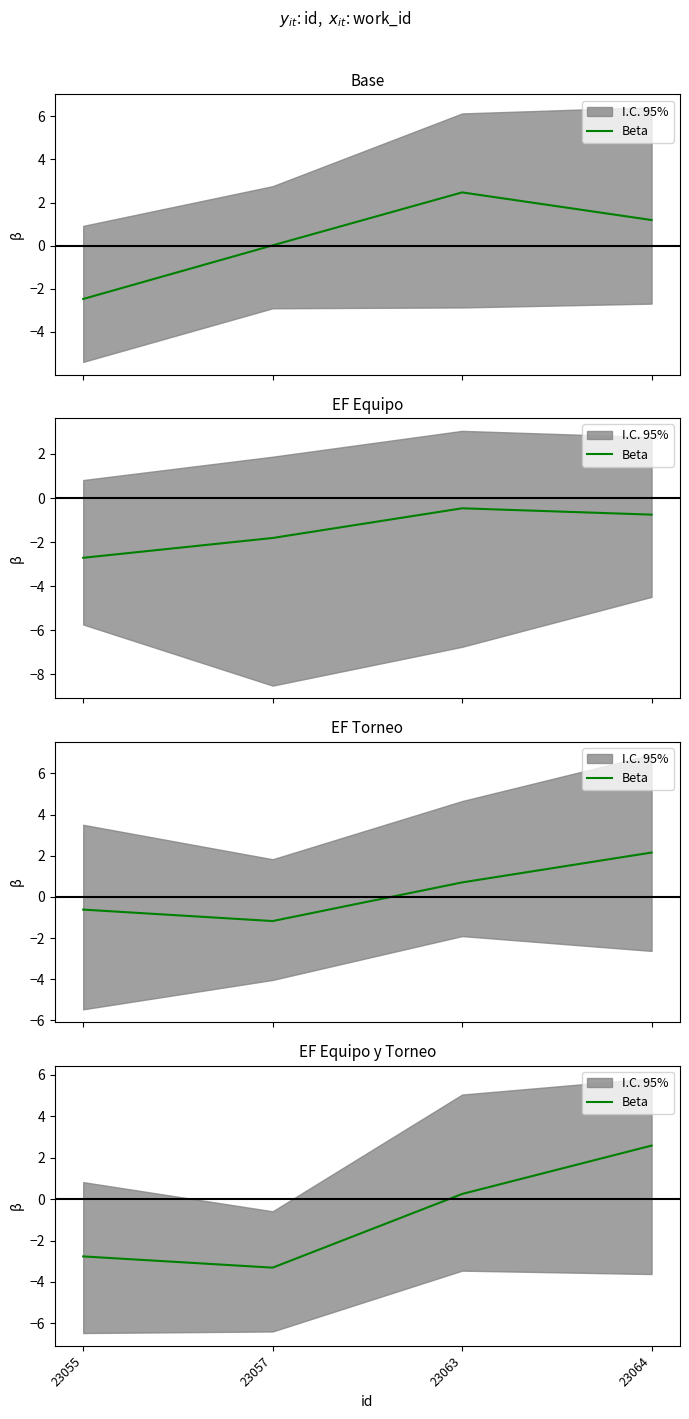

True or false: there are more than 0 points higher than both neighbors.

False